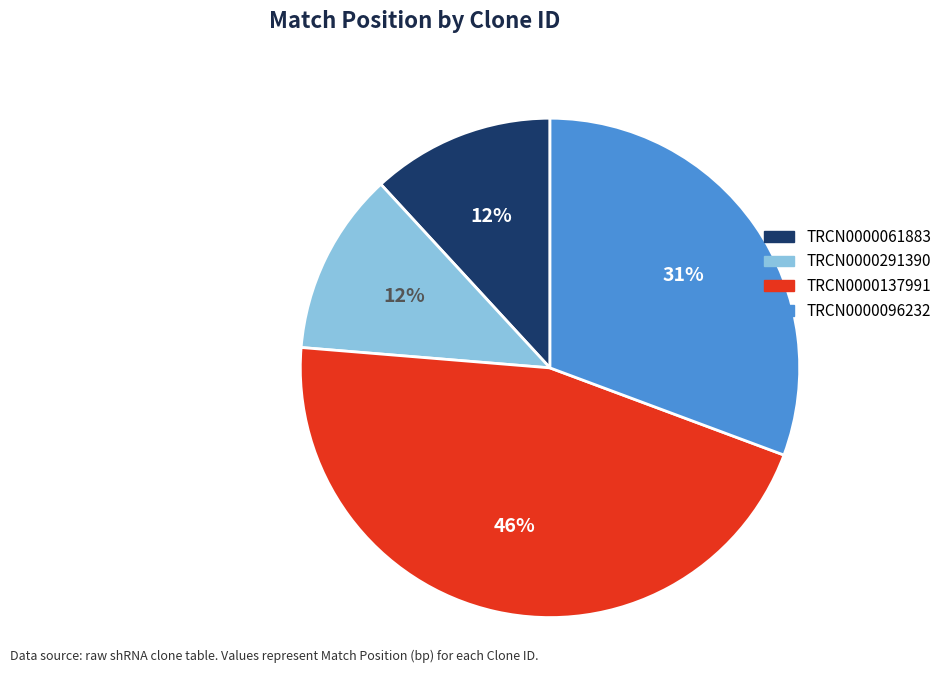

Which category has the biggest portion of the pie?

TRCN0000137991